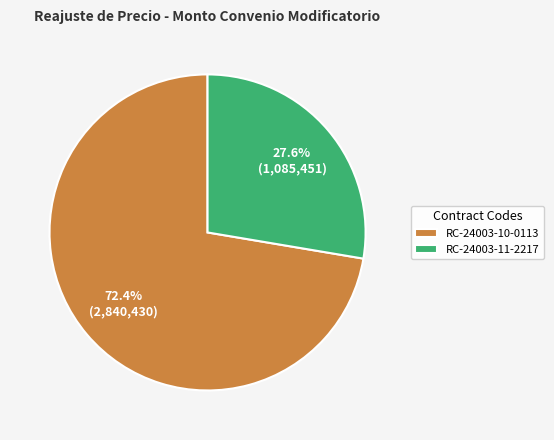

Between RC-24003-11-2217 and RC-24003-10-0113, which is larger?

RC-24003-10-0113